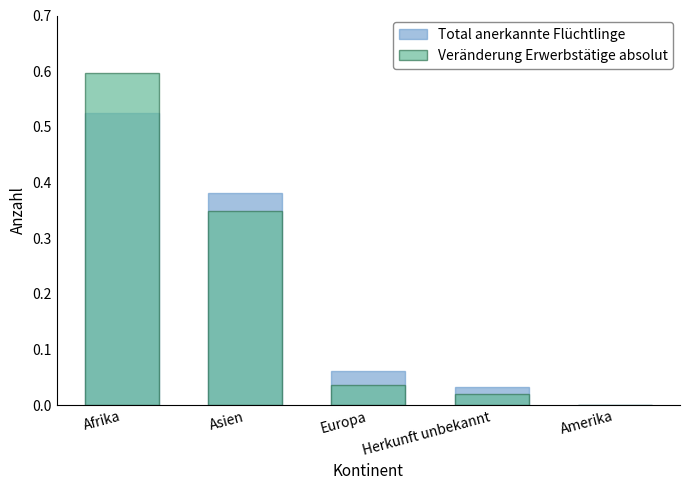

At which category is the sum across all series the highest?

Afrika